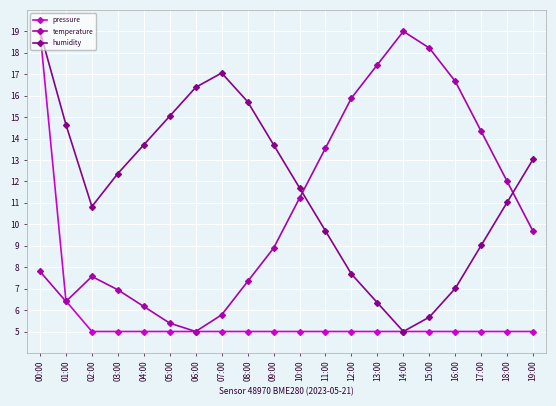

True or false: humidity has a value of 19.0 at 00:00.

True